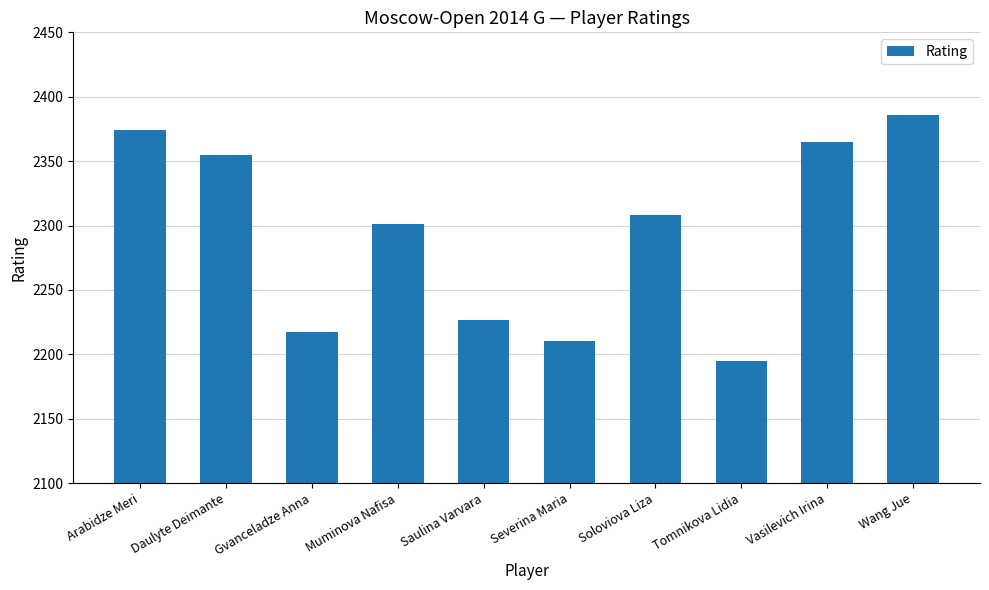

Count the number of data series in this chart.

1